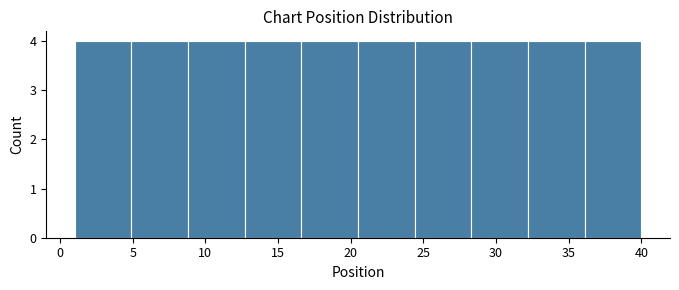

Reading left to right, transcribe this chart: for each bar, give the range it covers on the x-axis and its height. Neither the bar edges nor the heights are printed on the chart, so give them approximately, as read against the axes.

1.0 to 4.9: 4
4.9 to 8.8: 4
8.8 to 12.7: 4
12.7 to 16.6: 4
16.6 to 20.5: 4
20.5 to 24.4: 4
24.4 to 28.3: 4
28.3 to 32.2: 4
32.2 to 36.1: 4
36.1 to 40.0: 4